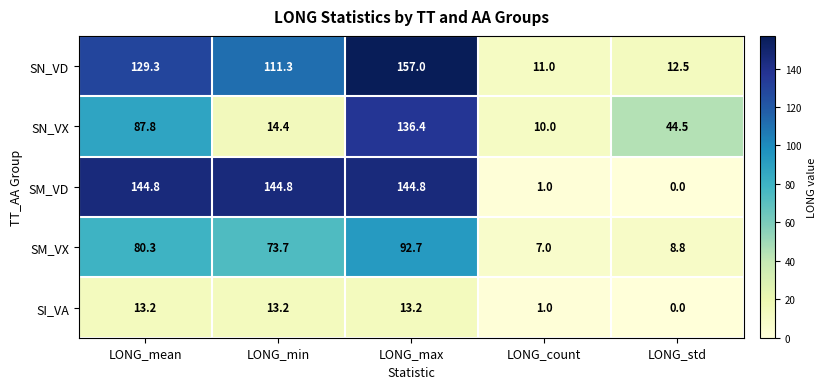

List the series in order of their peak value, highest first.

SN_VD, SM_VD, SN_VX, SM_VX, SI_VA